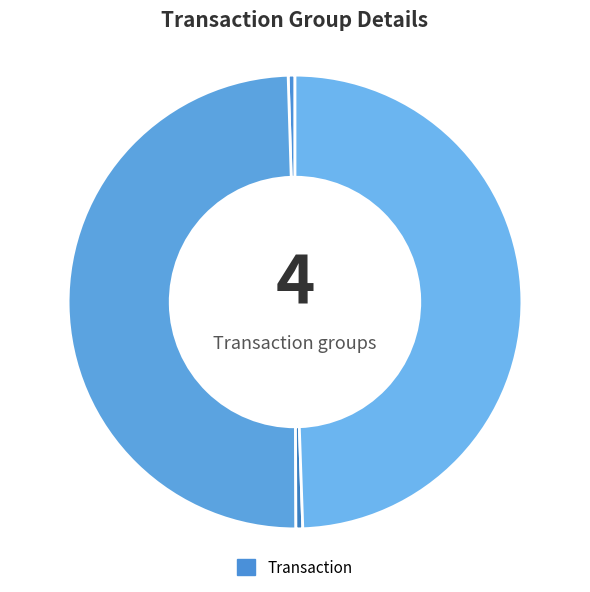

To the nearest percent, what is the difference between the largest and smallest slice percentages?

50%